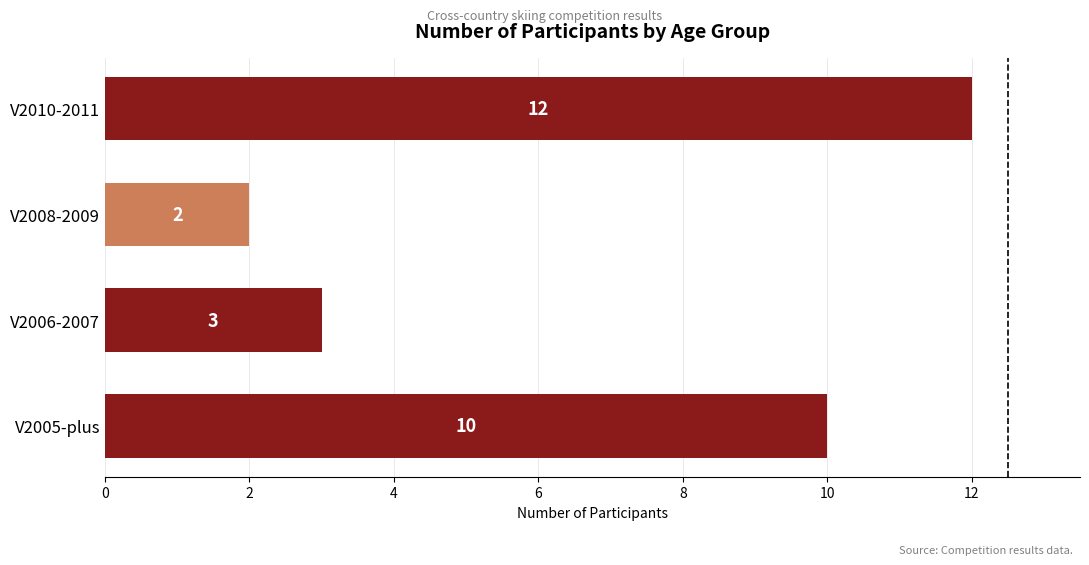

How many bars are there in total?

4